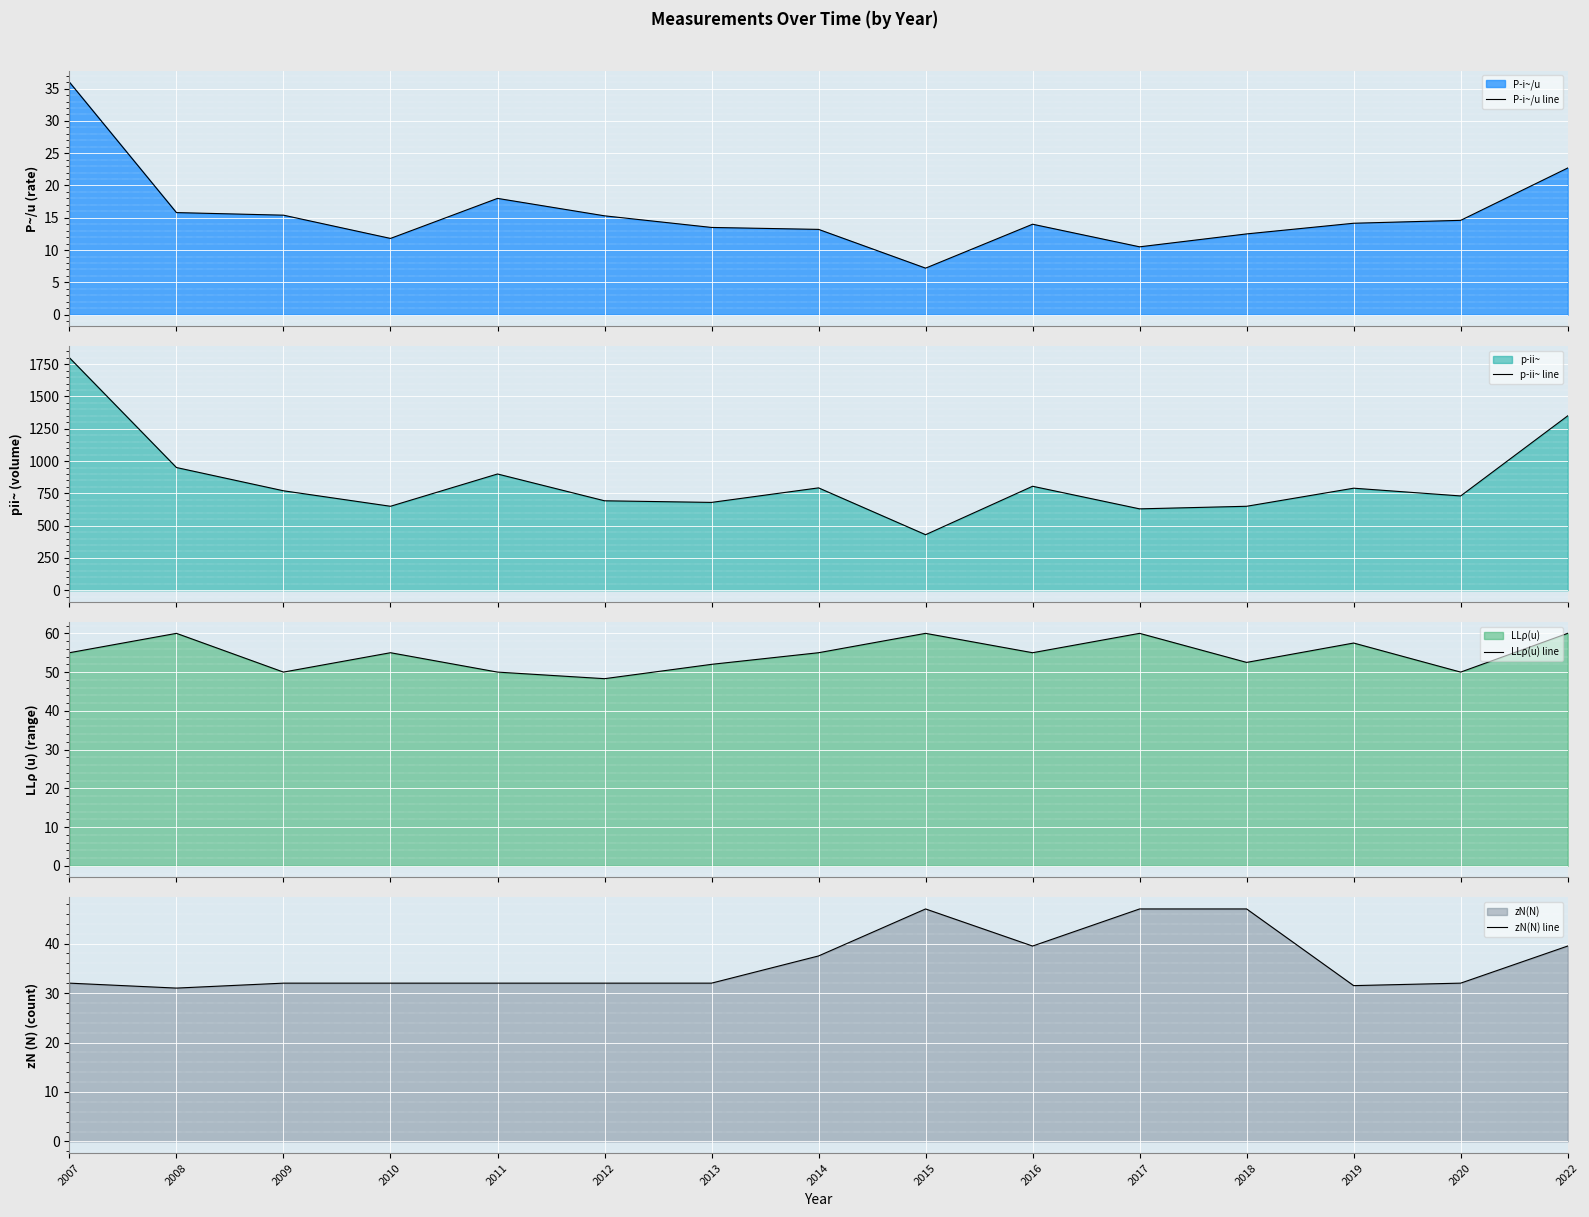

The p­ii~ line series shows 1350.0 at 2022. True or false?

True